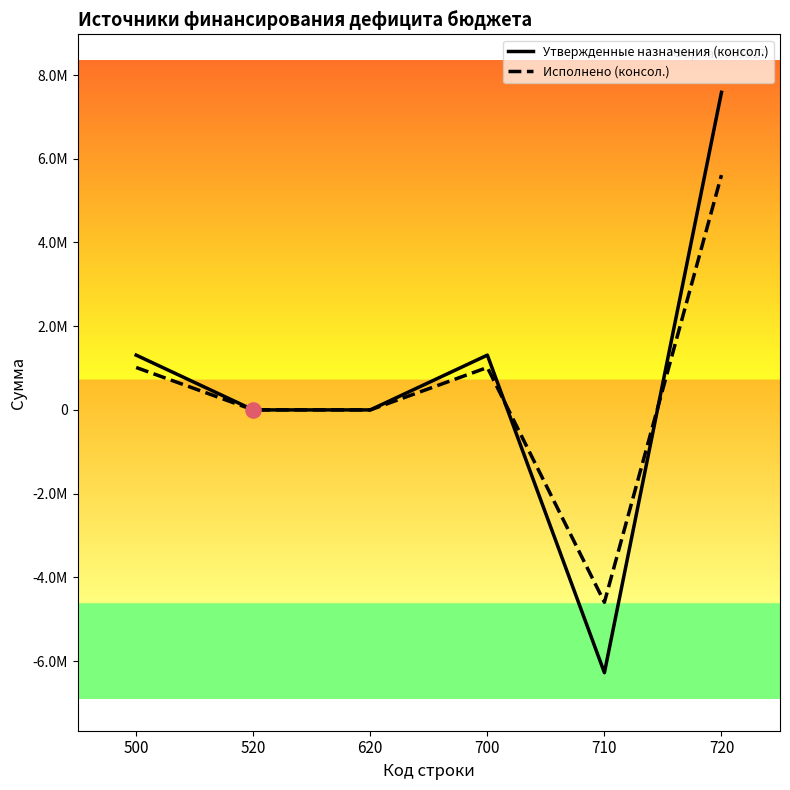

Which series has the widest spread of Y values?

Утвержденные назначения (консол.)